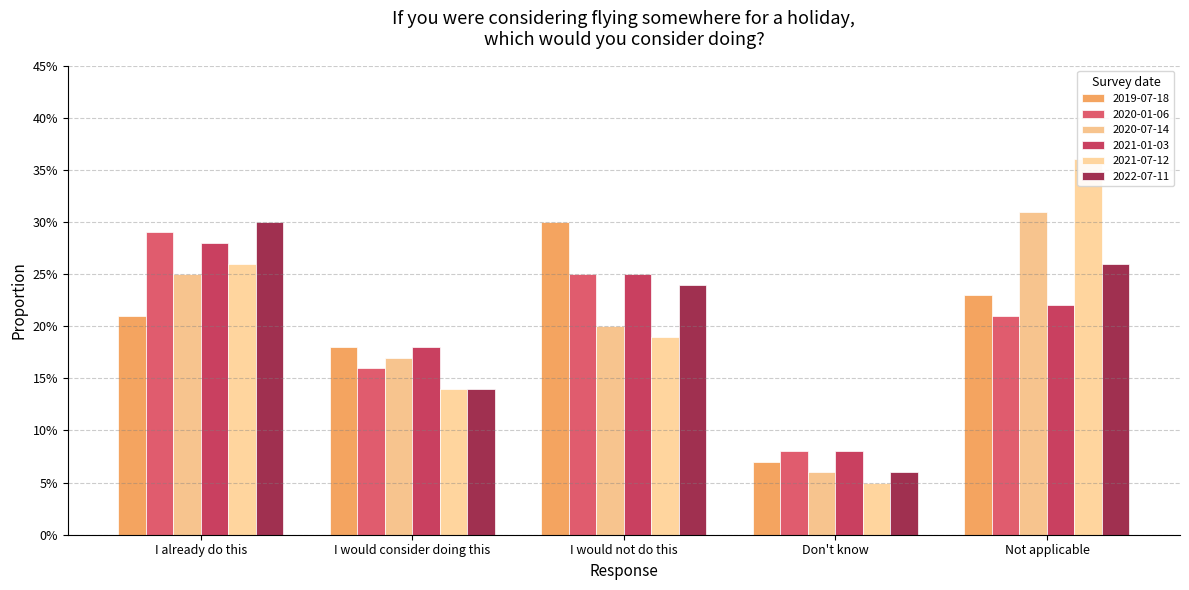

What is the difference between the maximum and minimum values in the 2020-01-06 series?

0.2